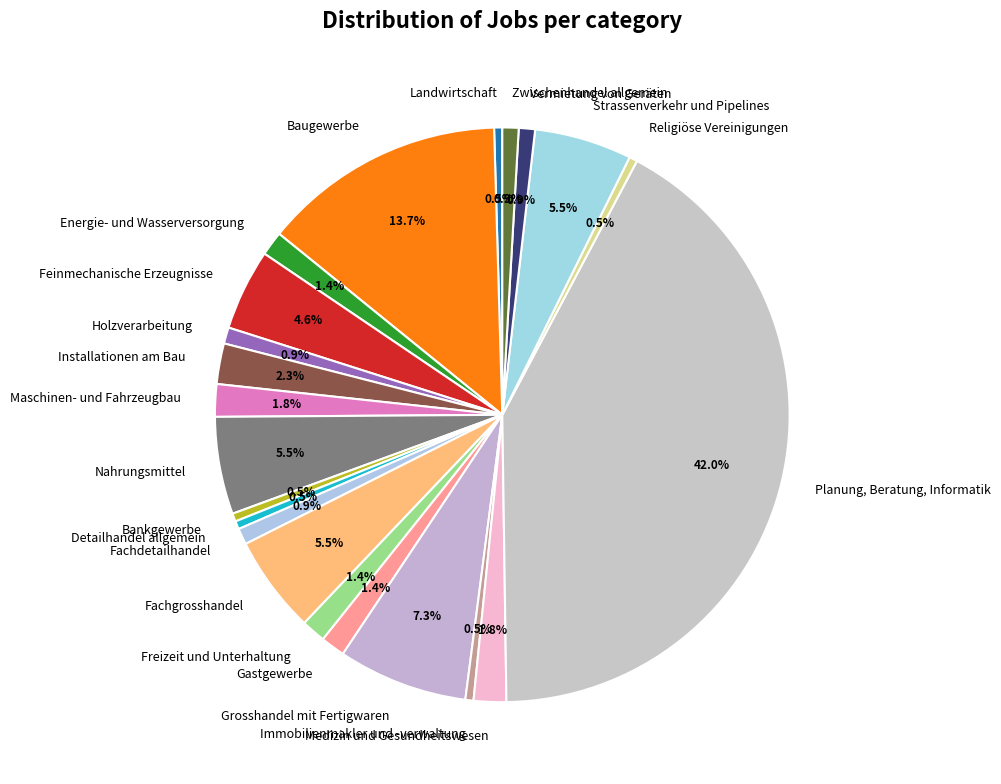

What is the largest slice in the pie chart?

Planung, Beratung, Informatik